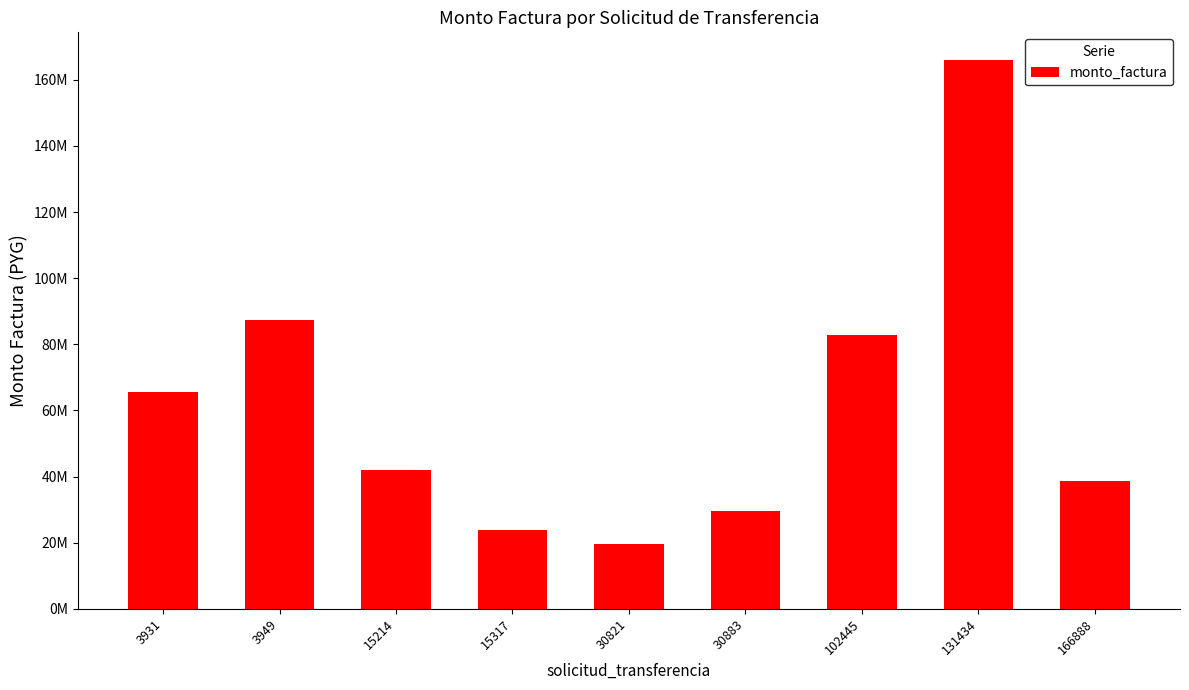

What is the difference between the maximum and minimum values?

146393570